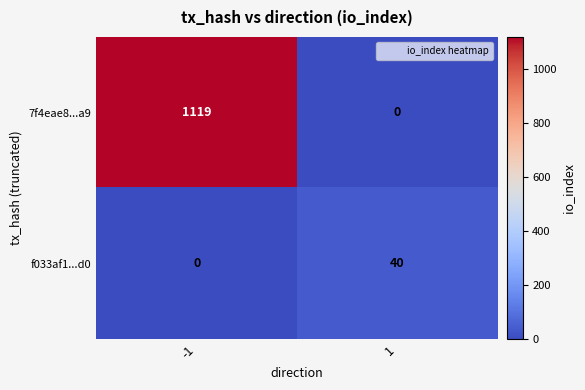

At -1, list the series in order from largest to smallest.

7f4eae8...a9, f033af1...d0